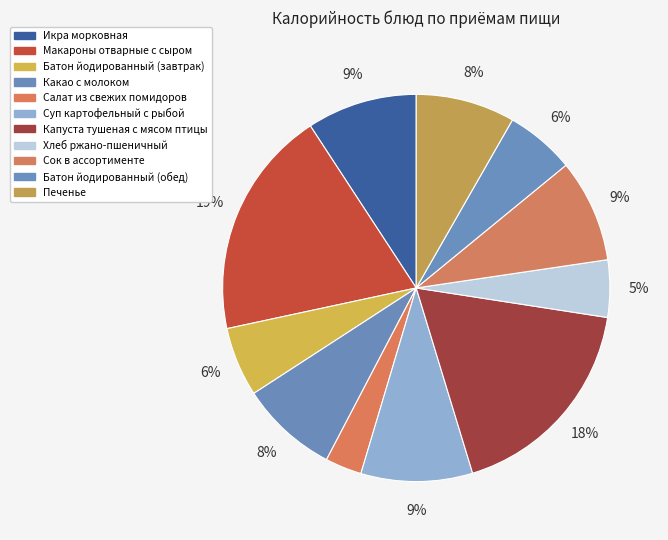

Count the number of slices in the pie.

11